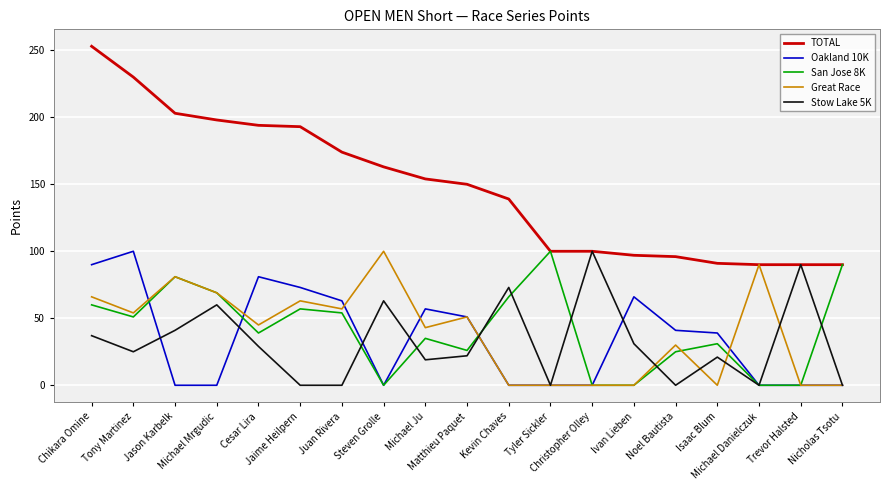

What is the total value across all series at Cesar Lira?

388